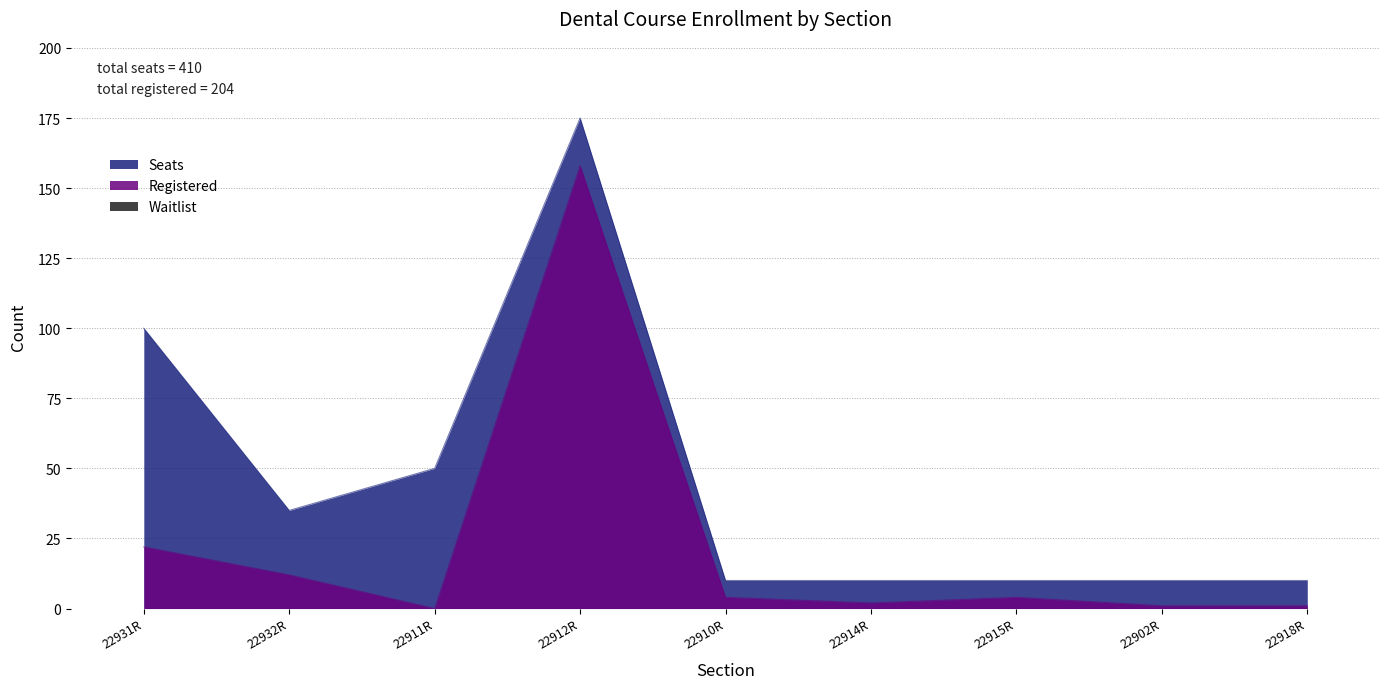

In Seats, how many points are higher than both neighbors (excluding endpoints)?

1